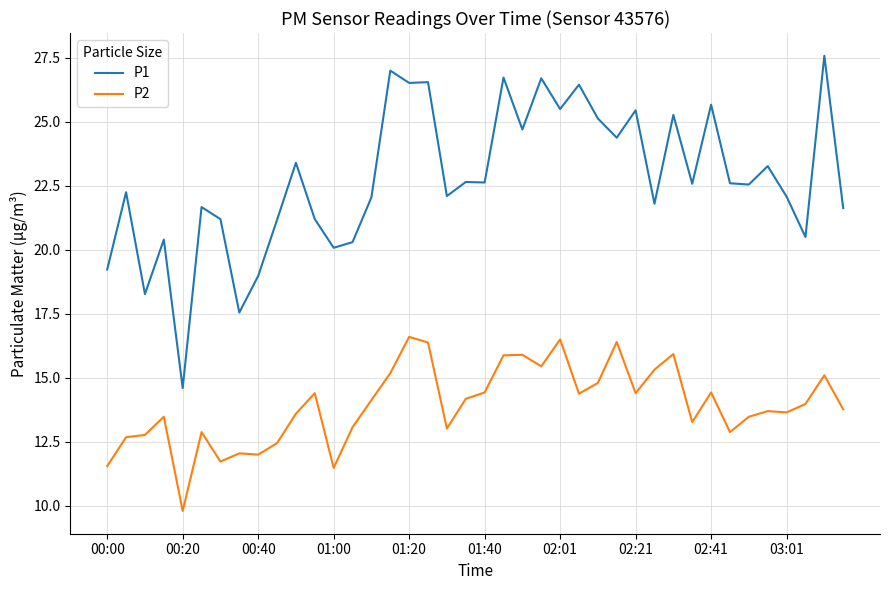

True or false: P1 and P2 cross at least once.

False